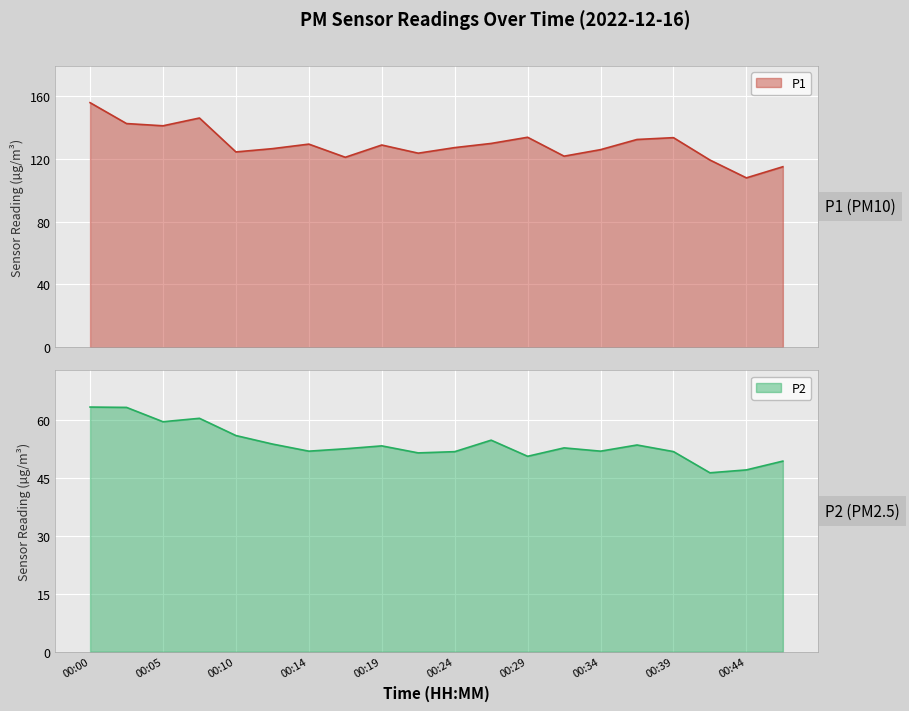

How many values in the P1 series exceed 128?

10